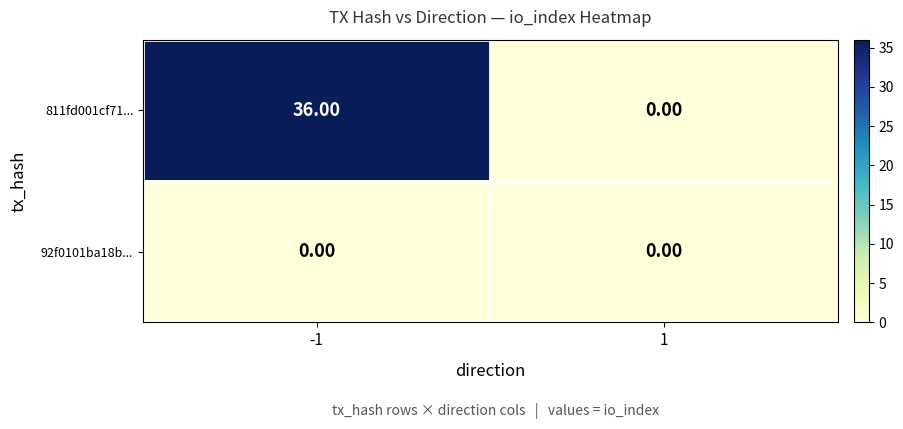

Which series has the largest range (max minus min)?

811fd001cf71...